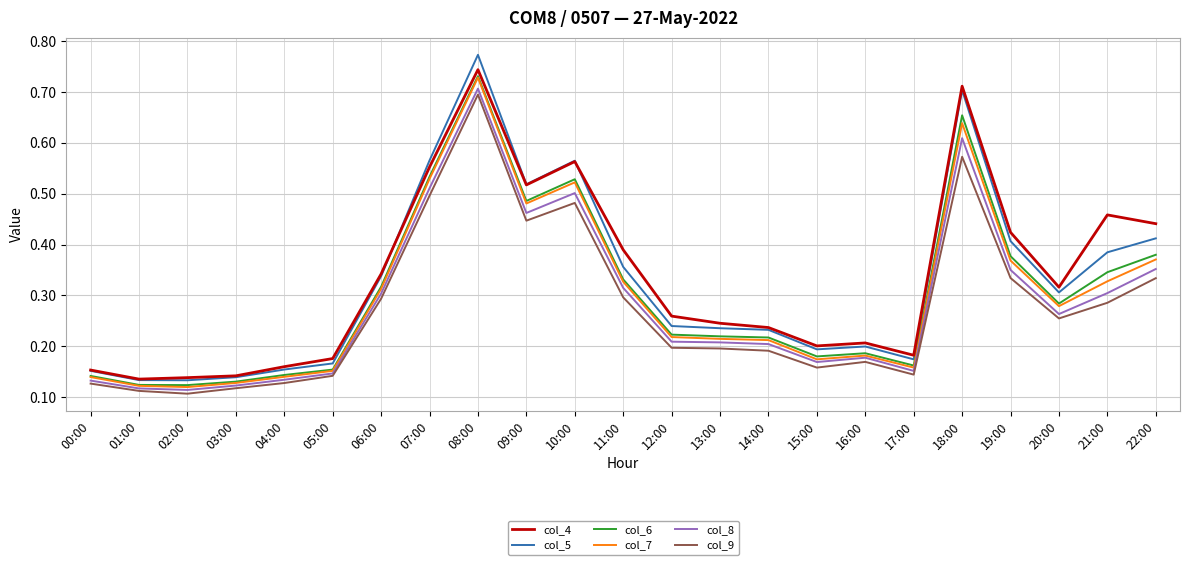

Which series has the largest range (max minus min)?

col_5